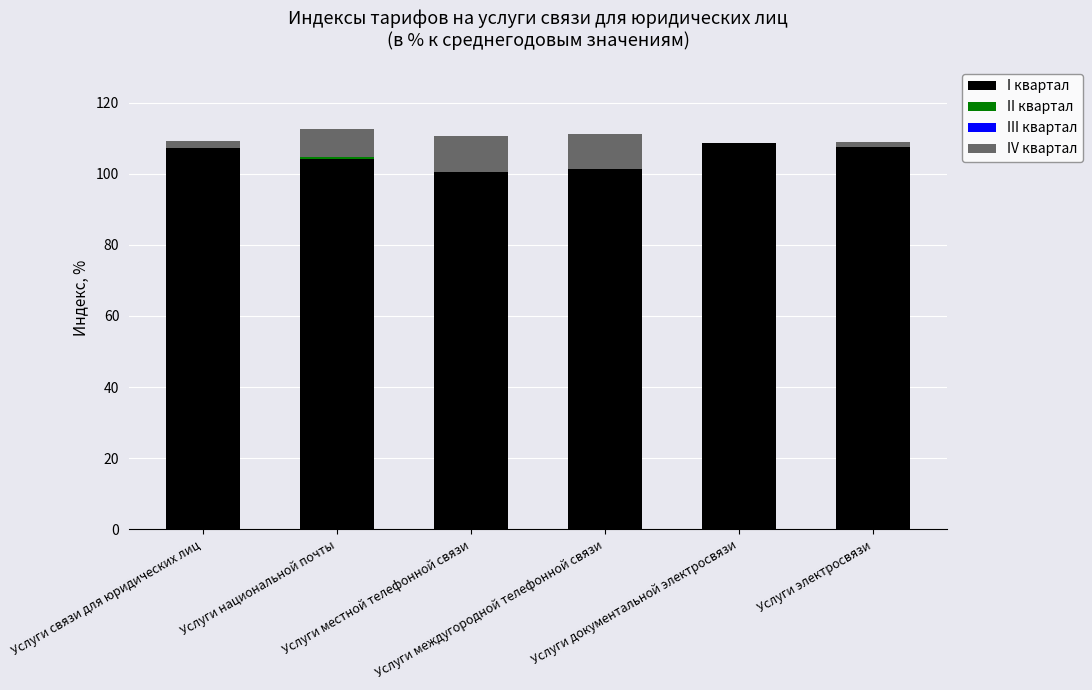

What is the sum of all I квартал values?

629.2